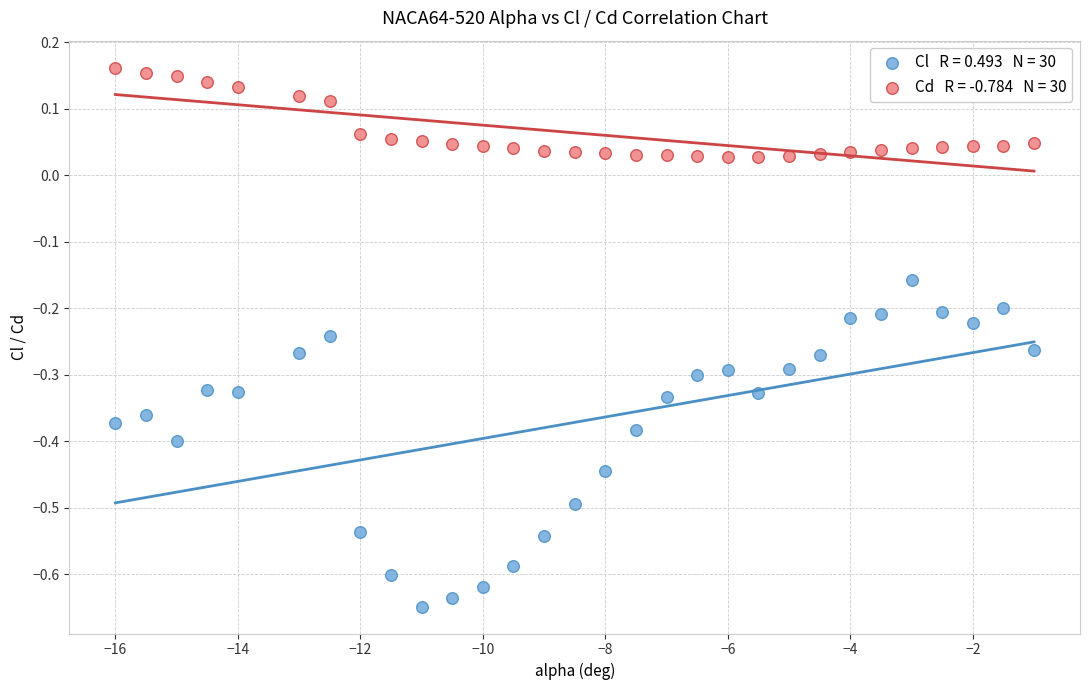

Across all data points, what is the range of Y values (max minus min)?

0.8